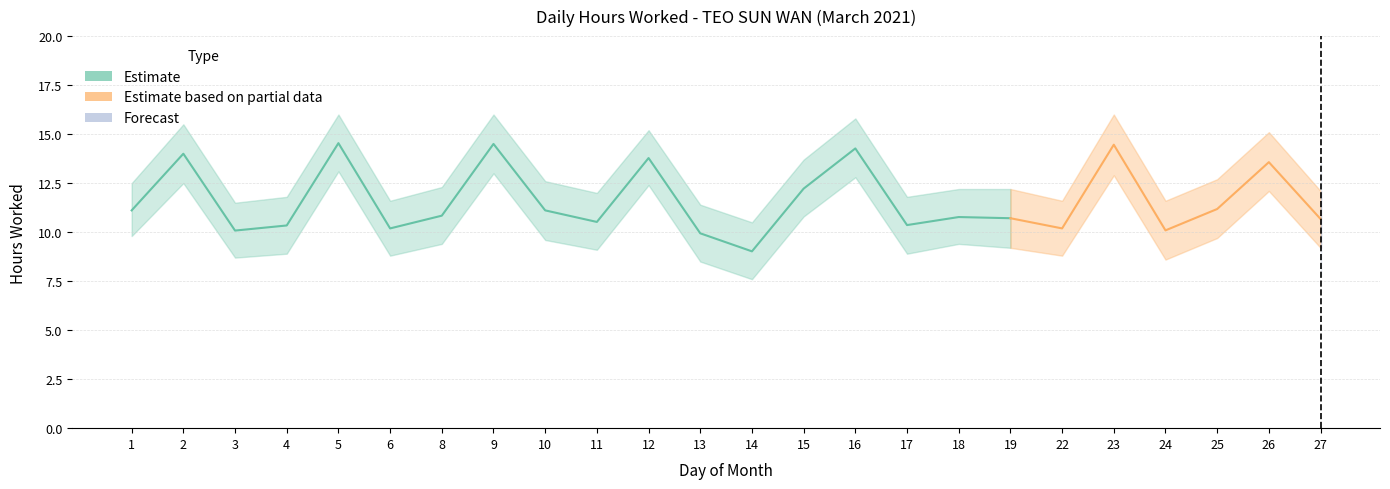

True or false: Regular Hours and Lower Bound cross at least once.

False